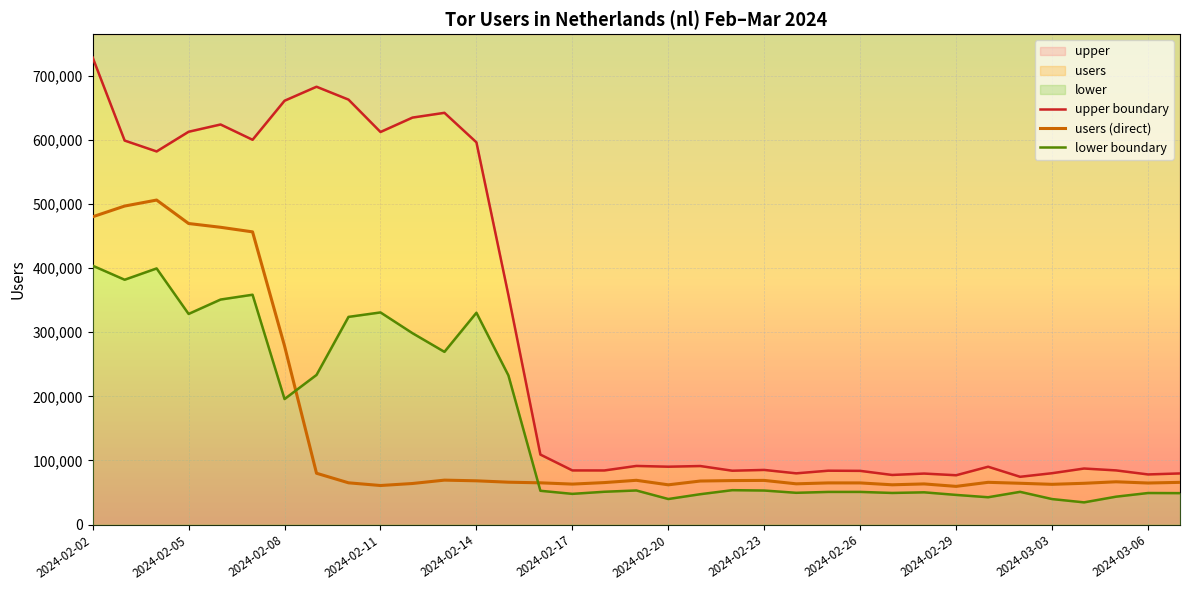

What is the label of the 1st point from the right?

2024-03-07